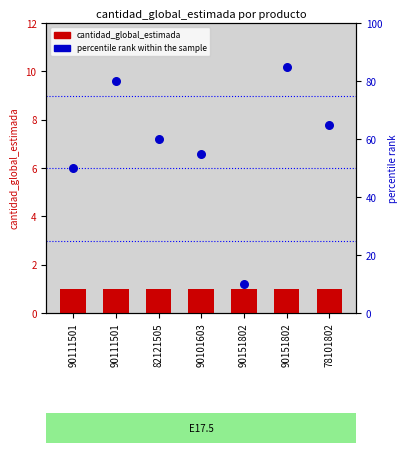

What are all the series names shown in the legend?

cantidad_global_estimada, percentile rank within the sample